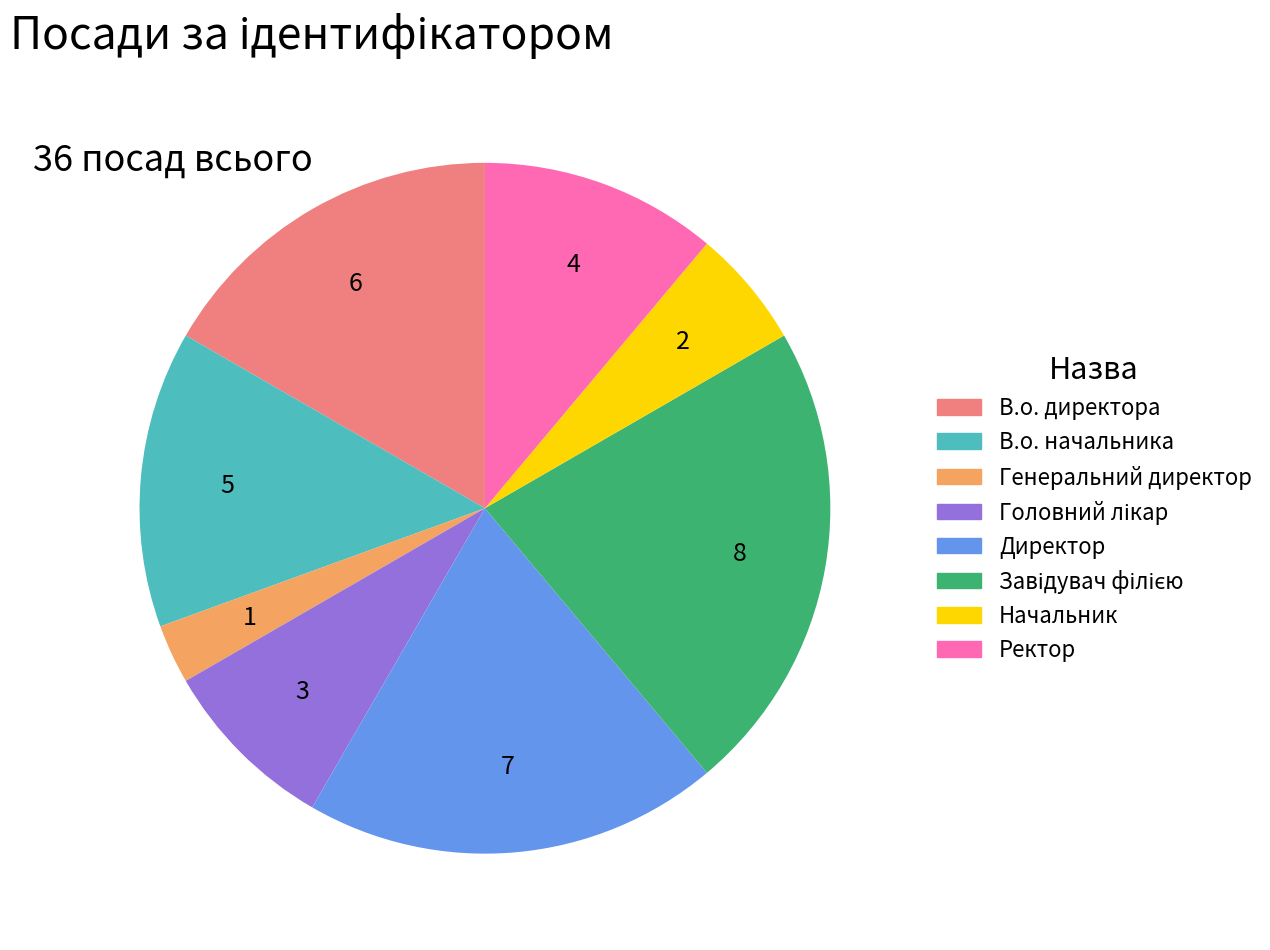

Is there a majority slice in this chart?

No